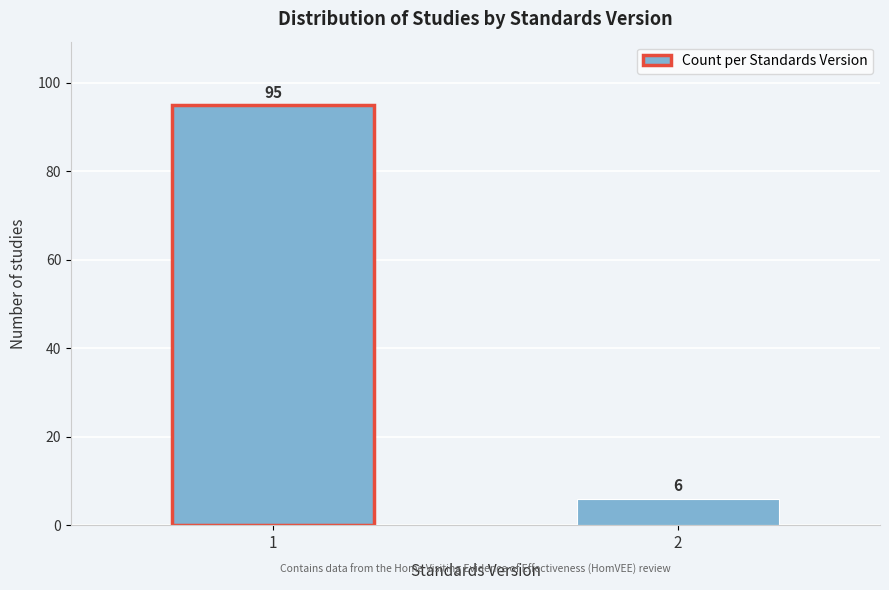

Reading left to right, transcribe all the data shown in this chart.

1=95	2=6